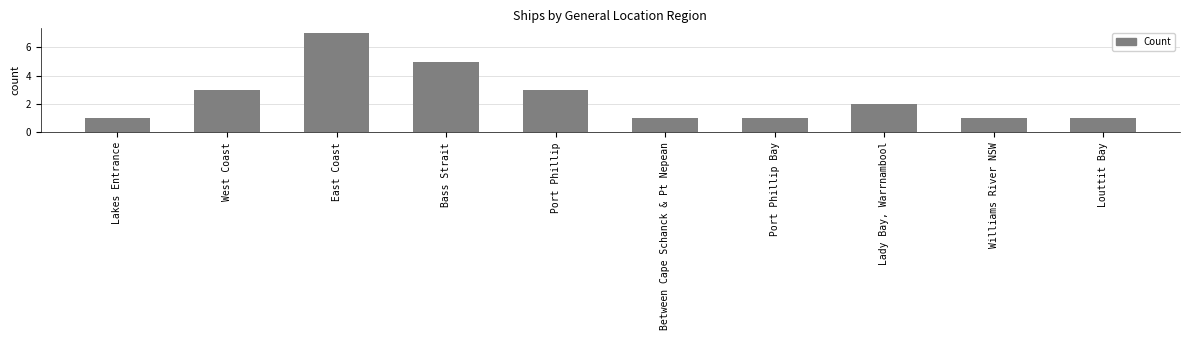

How many bars are there in total?

10